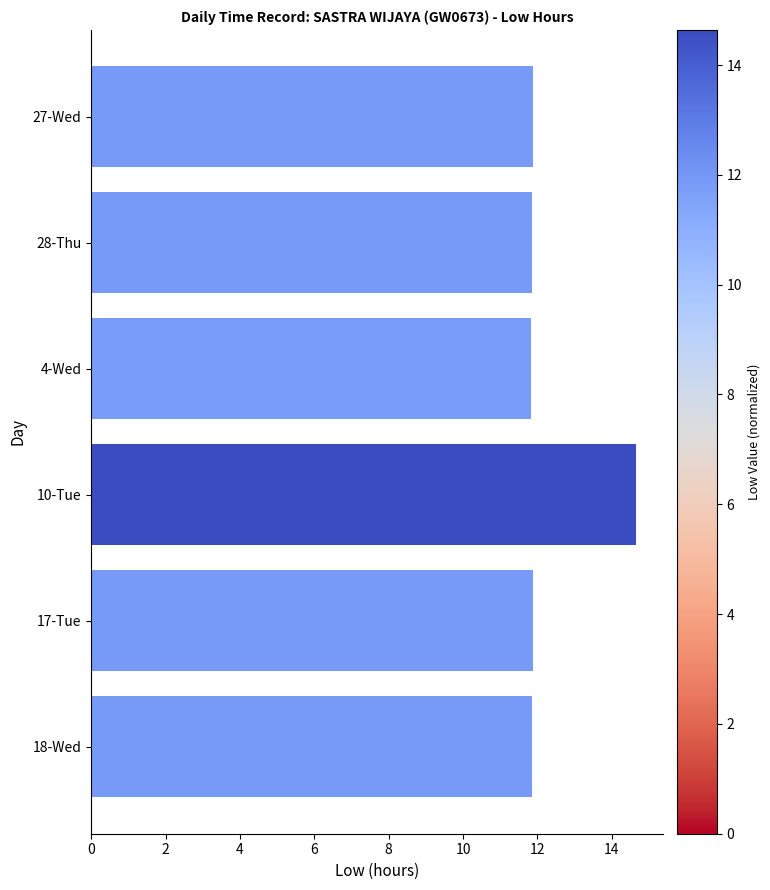

Does the chart contain any negative values?

No